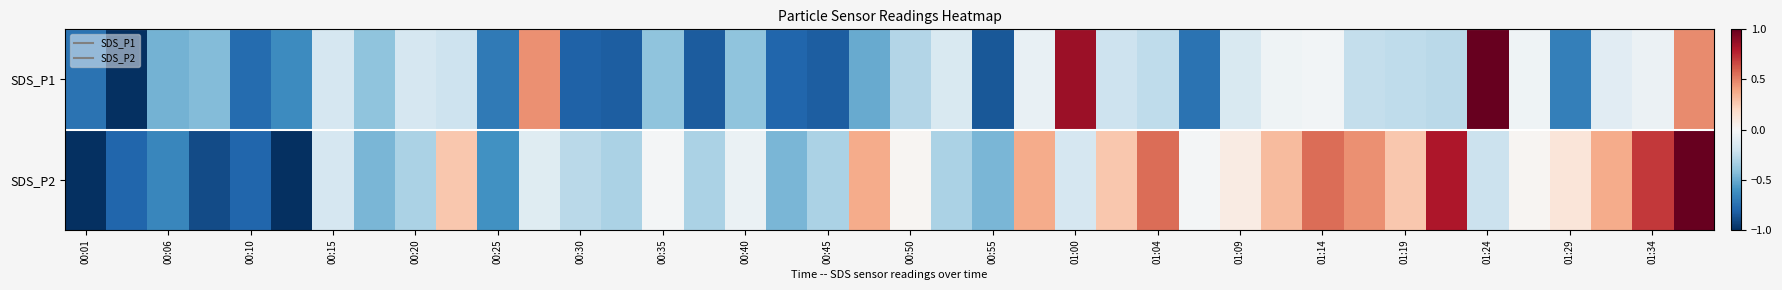

How many series are shown in this chart?

2